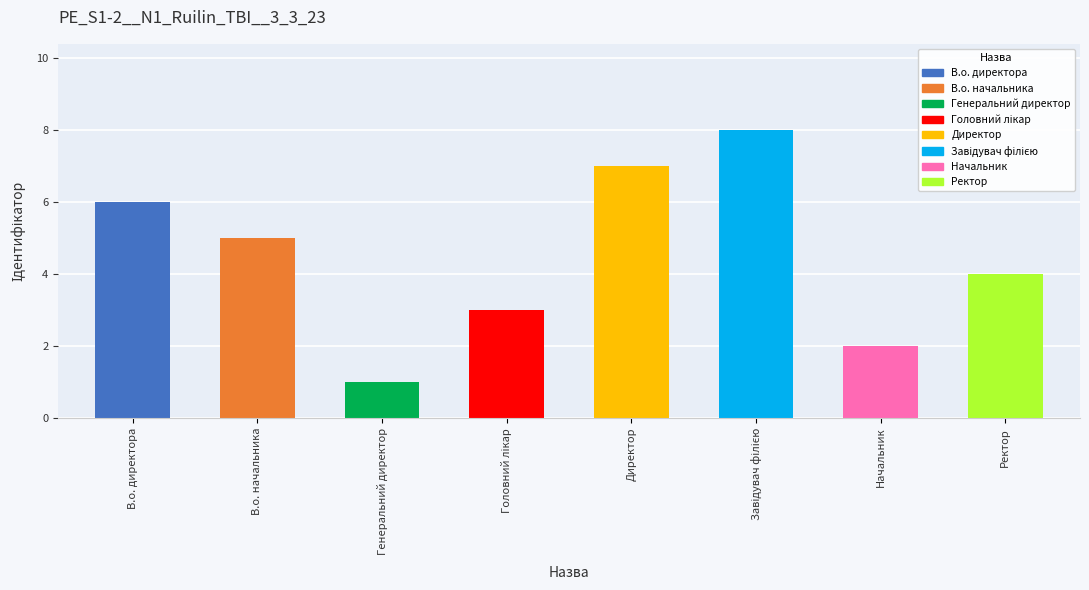

How many categories are shown in the chart?

8